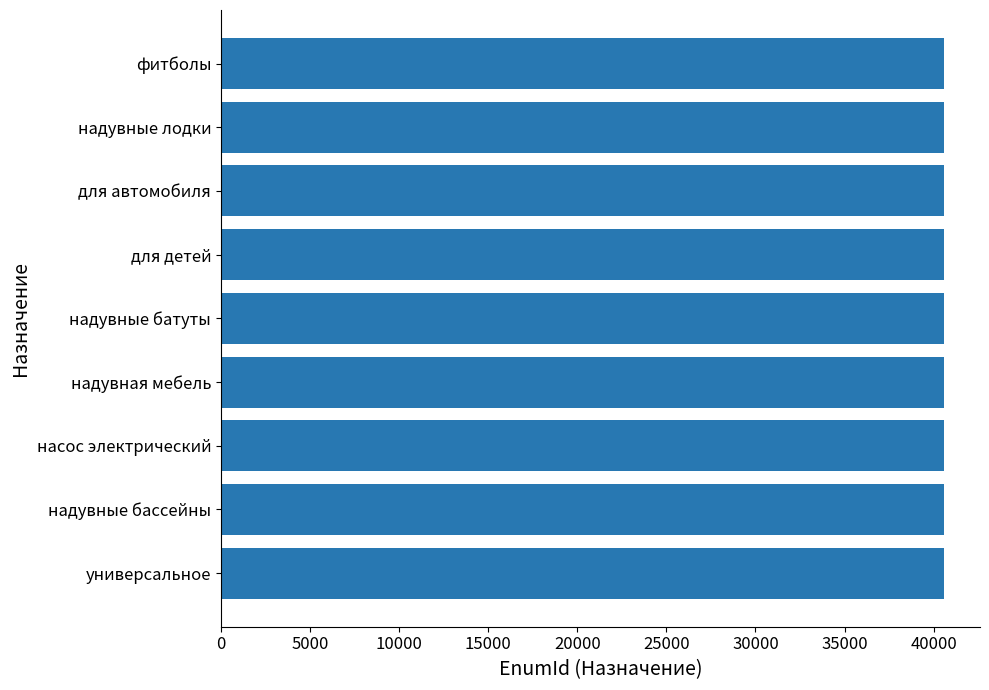

Is it true that the value at надувная мебель is 65733?

False